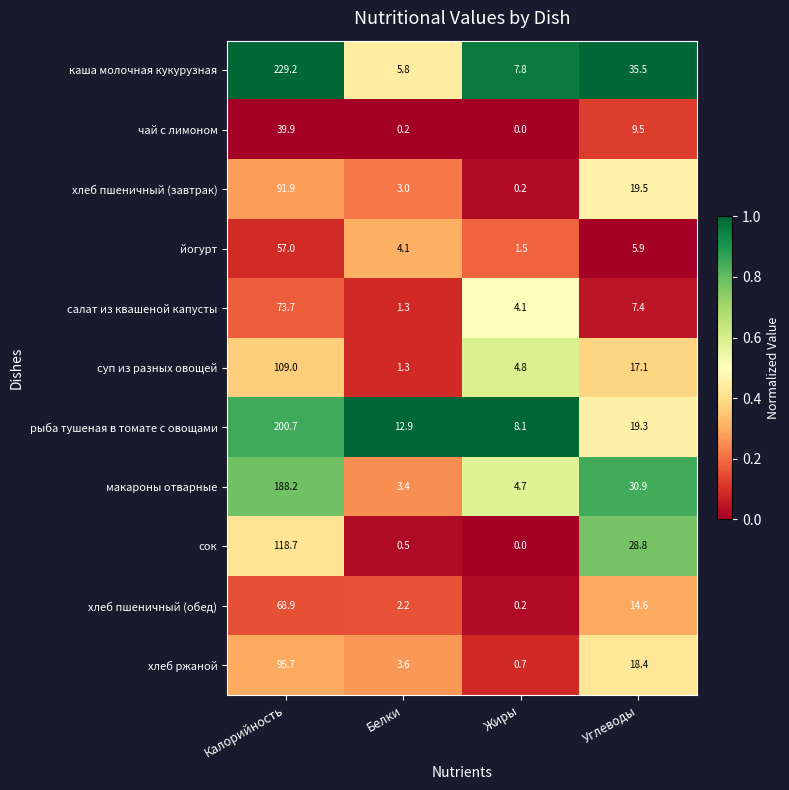

At which category is the sum across all series the highest?

Калорийность